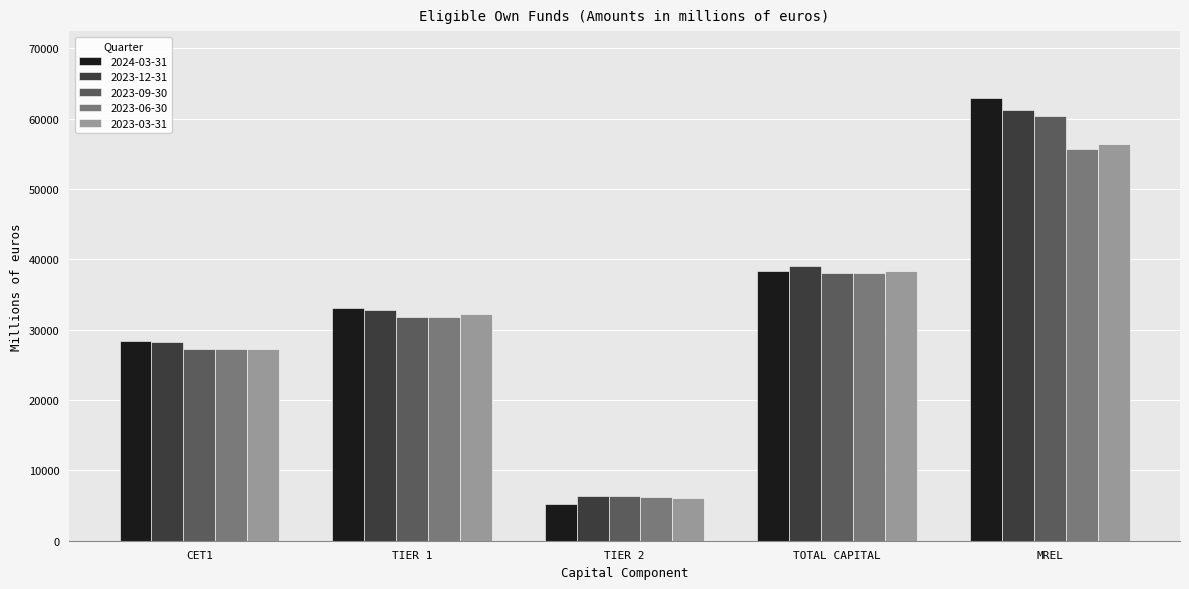

At which category is the sum across all series the highest?

MREL